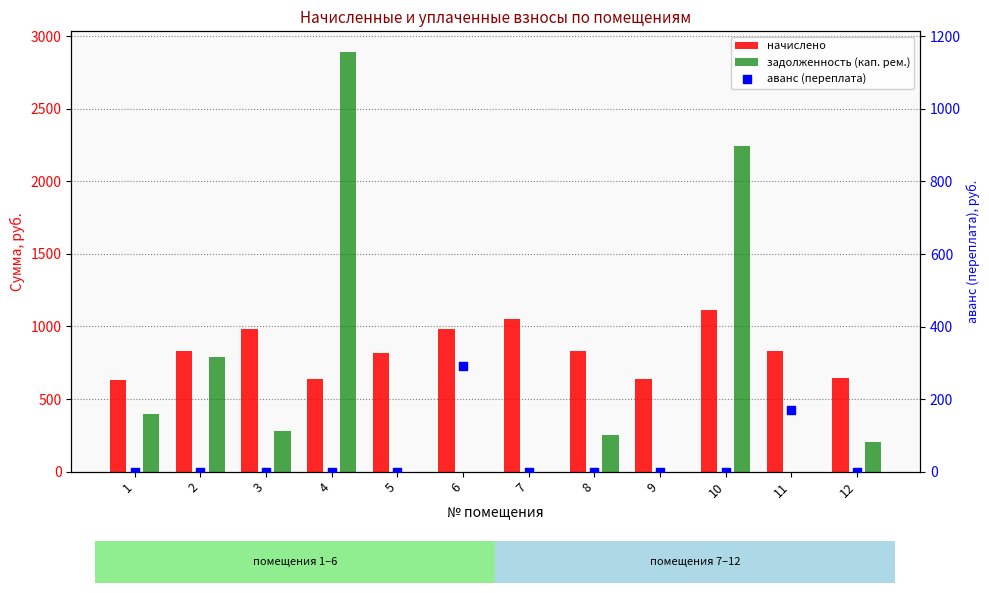

What is the total value across all series at 7?

1053.2